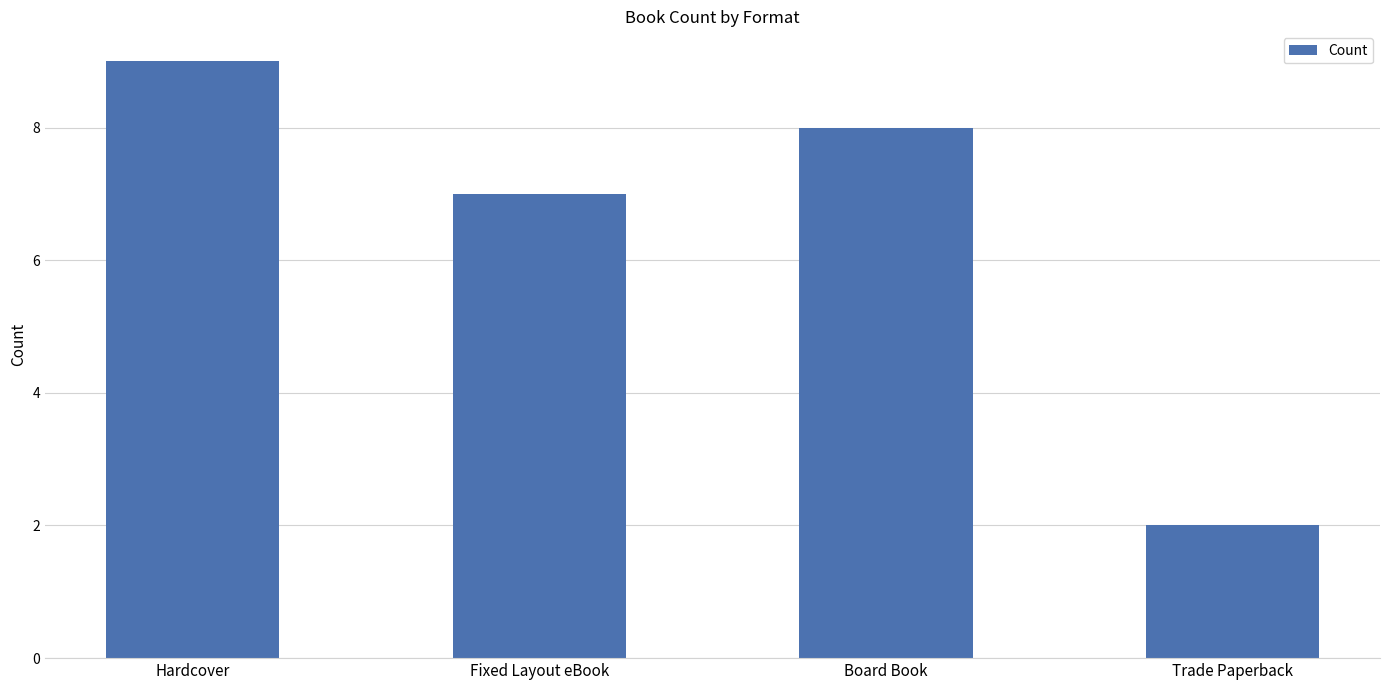

What is the label of the 4th bar from the right?

Hardcover